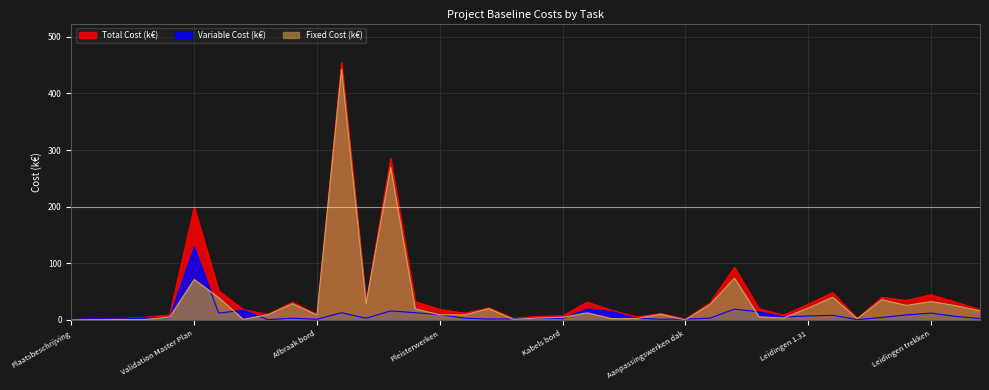

How many intersections are there between variable_cost and fixed_cost?

15